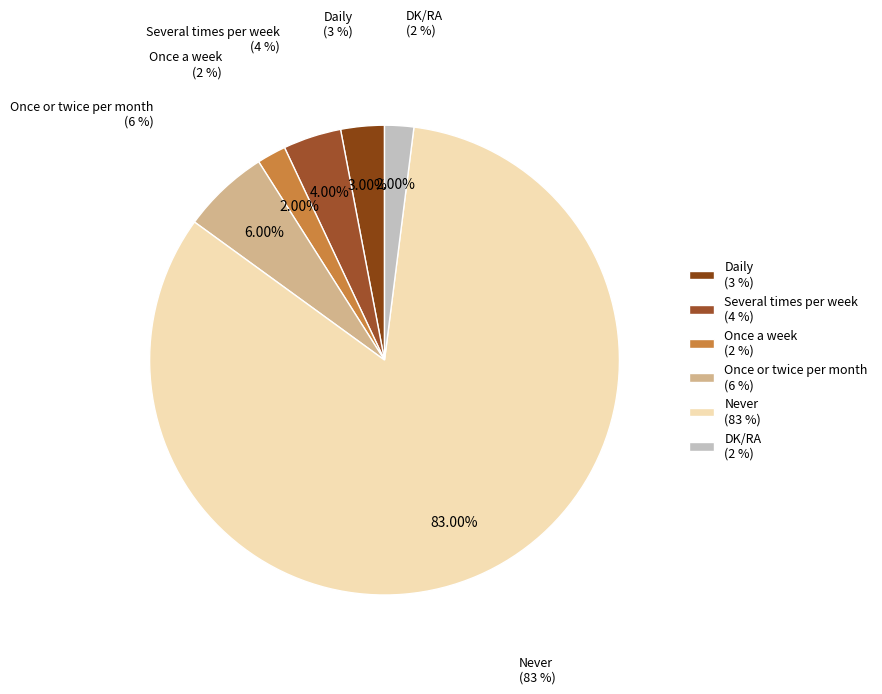

What percentage is NOT represented by DK/RA?

98.0%